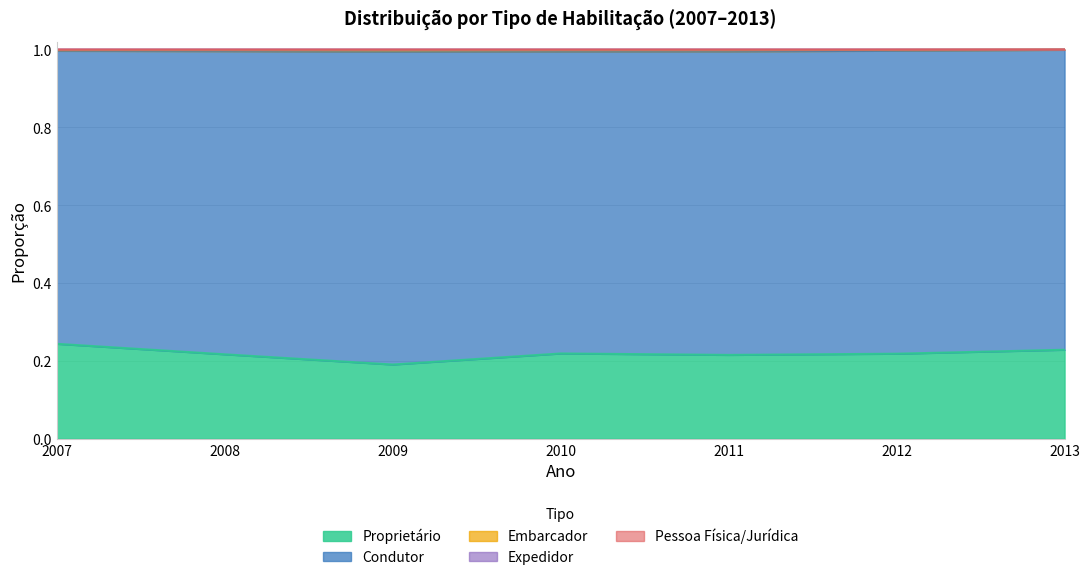

What is the value of the Expedidor point at the 7th from the left?

1.0